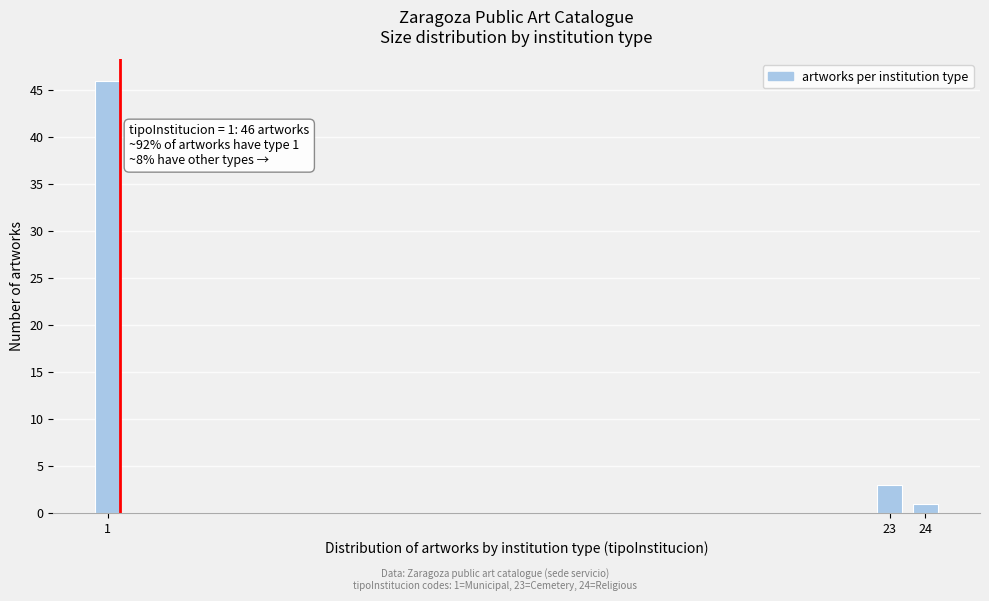

Reading left to right, extract all data points from this chart.

46	3	1